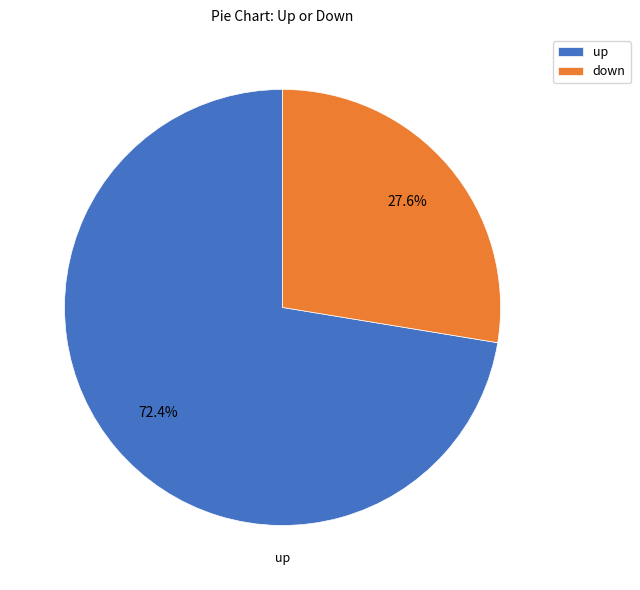

To the nearest percent, what is the combined percentage of up and down?

100%